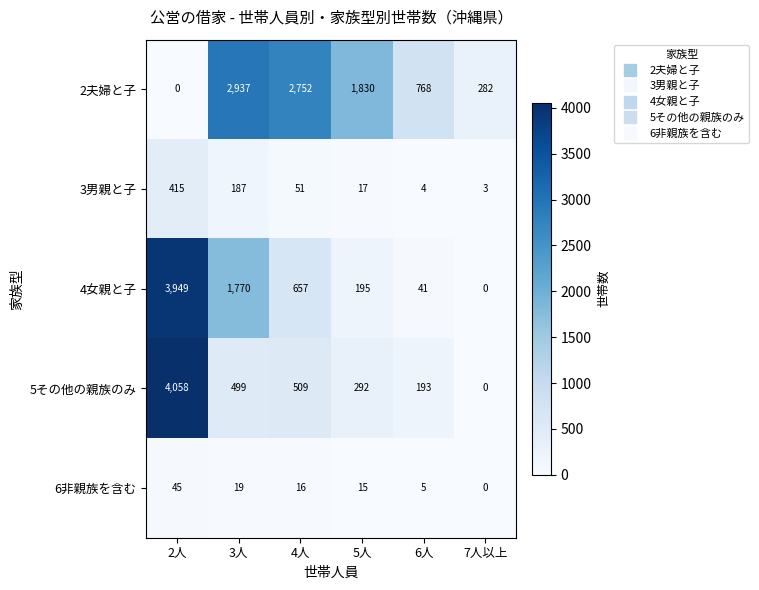

The value of 4女親と子 at 2人 is 3949. True or false?

True